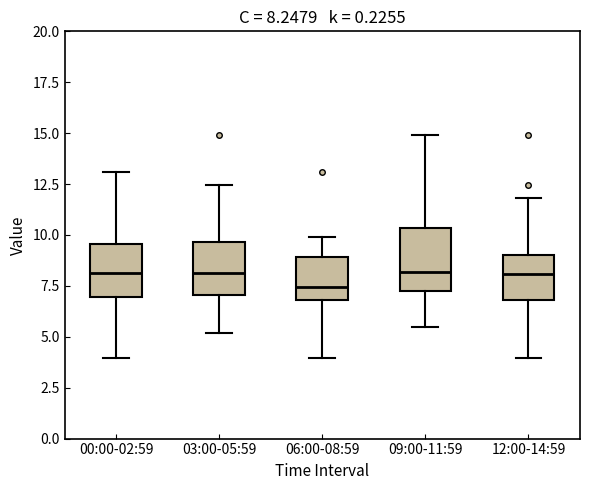

Which box has the lowest median line?

06:00-08:59